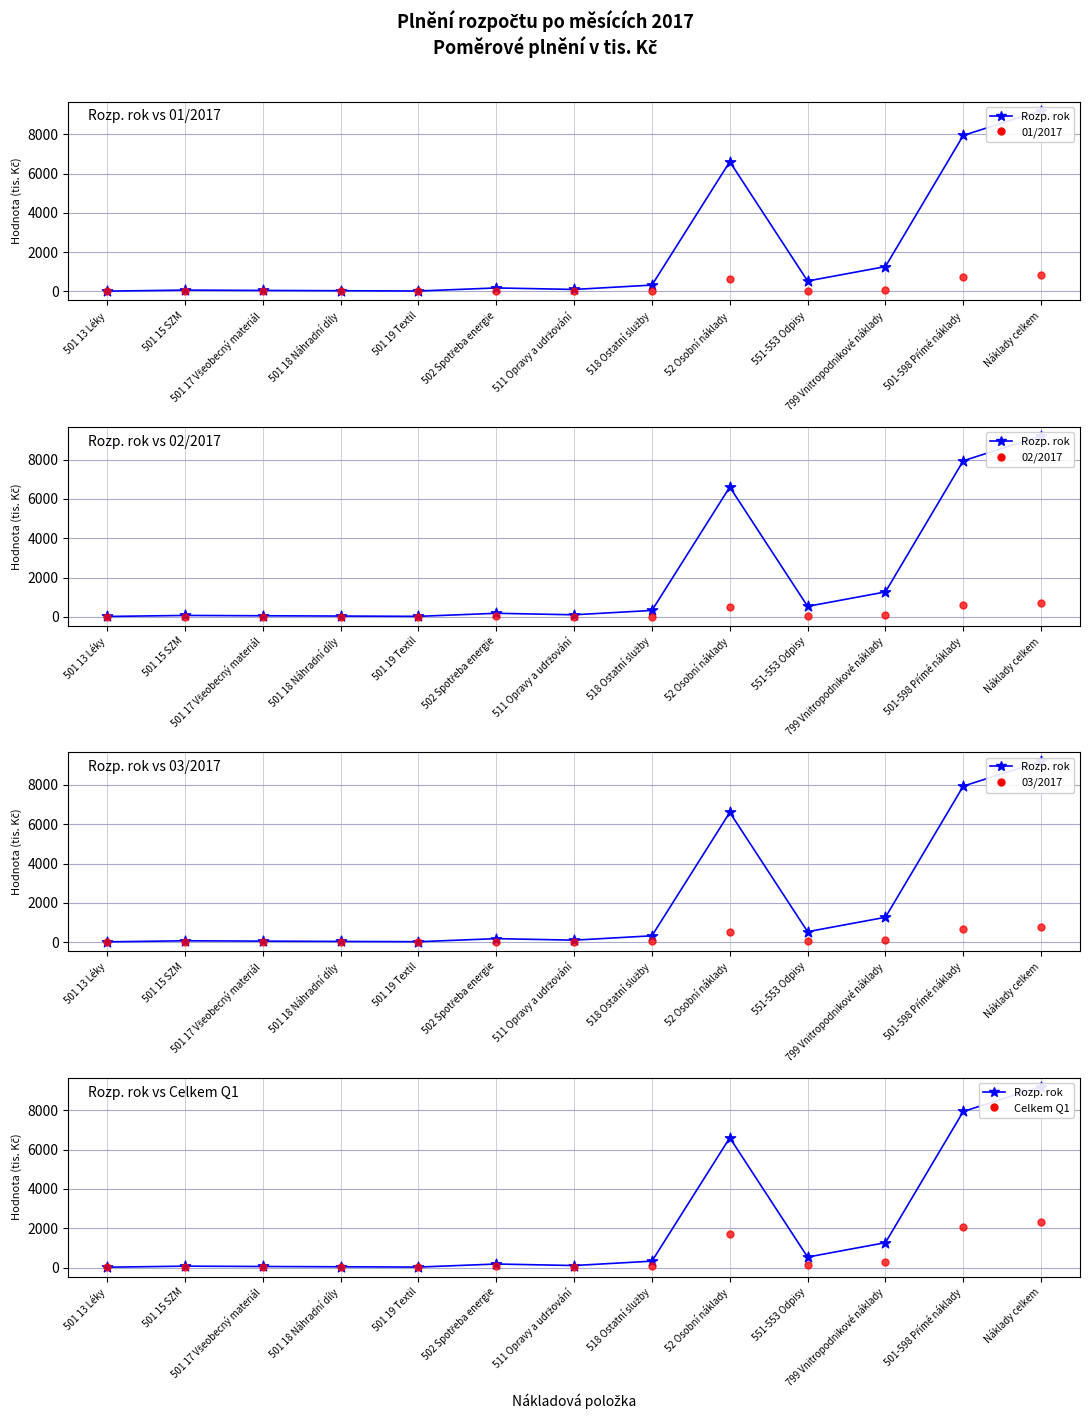

Which series contains the highest Y value?

Rozp. rok